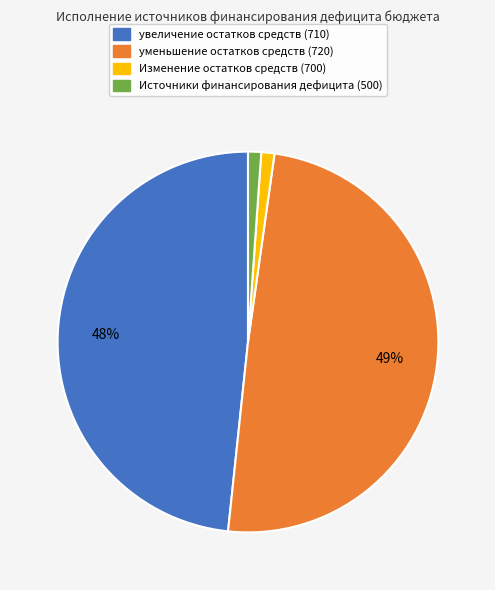

Which has a higher value, Изменение остатков средств (700) or увеличение остатков средств (710)?

увеличение остатков средств (710)